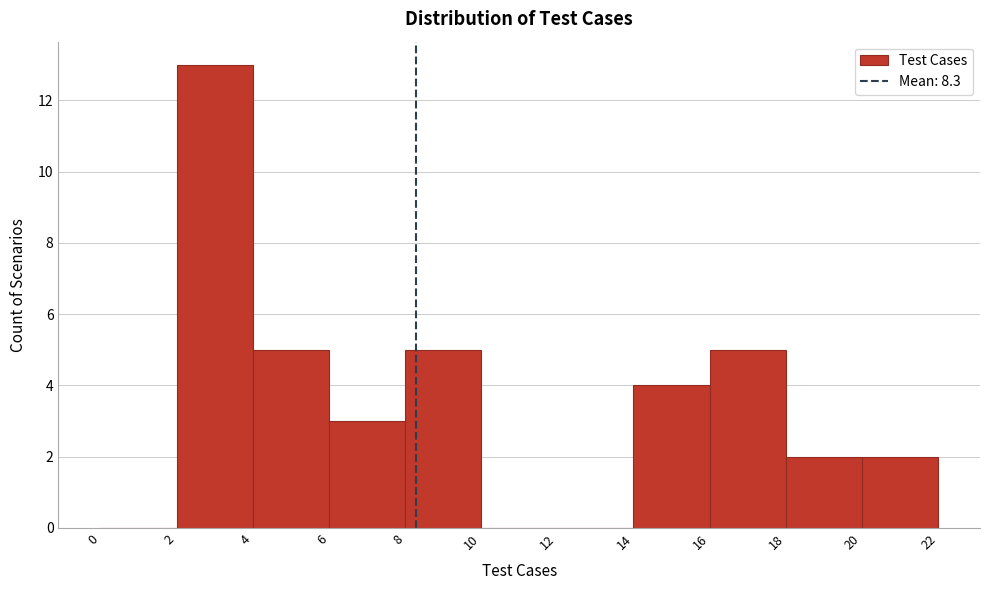

Reading left to right, transcribe this chart: for each bar, give the range it covers on the x-axis and its height. The values are not printed on the chart, so give them approximately, as read against the axis.

0 to 2: 0
2 to 4: 13
4 to 6: 5
6 to 8: 3
8 to 10: 5
10 to 12: 0
12 to 14: 0
14 to 16: 4
16 to 18: 5
18 to 20: 2
20 to 22: 2